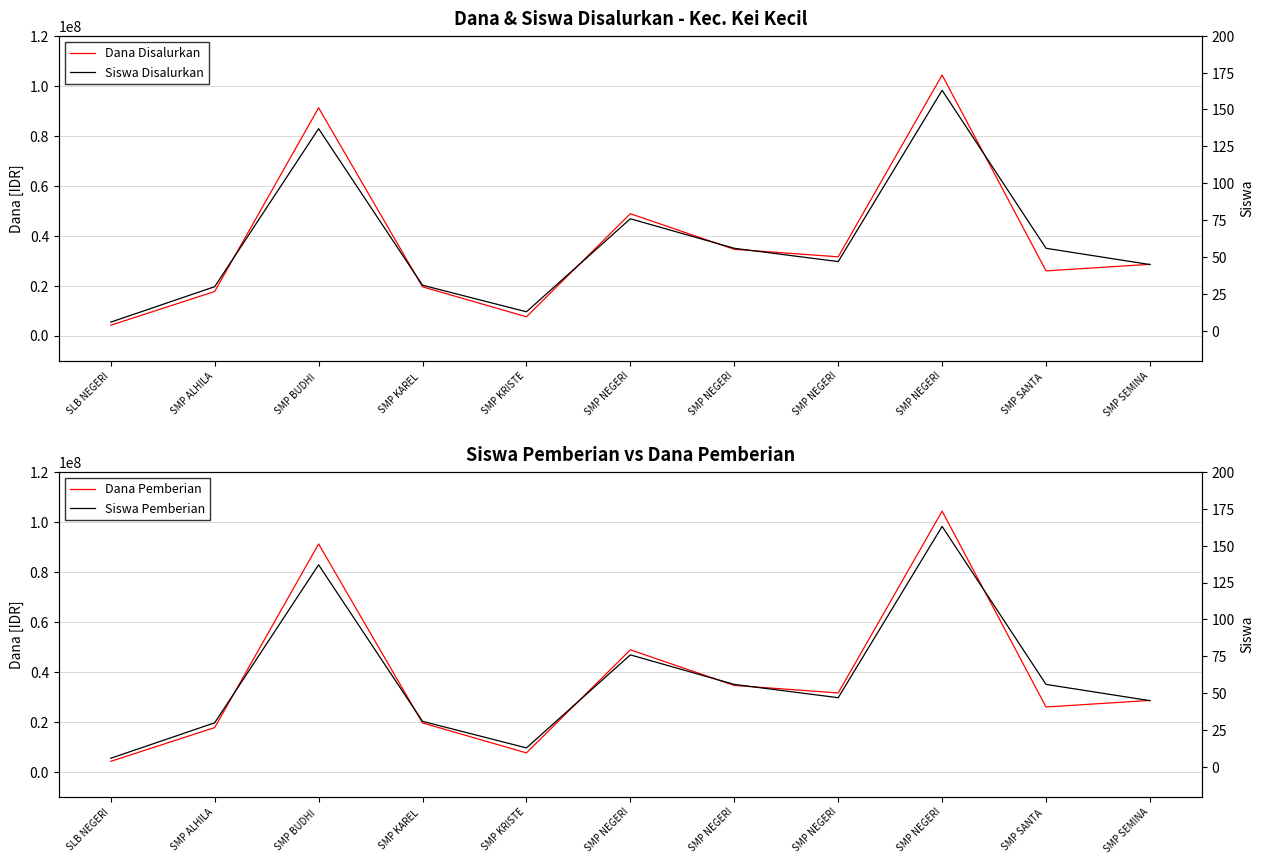

What is the difference between the Dana Pemberian values at SMP KAREL  and SMP ALHILA?

1875000